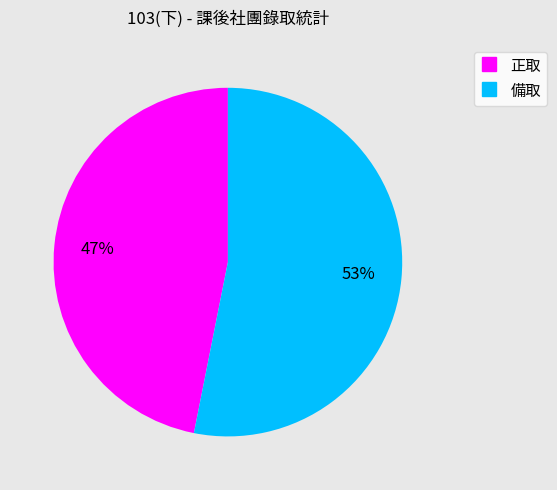

Is the sum of 正取 and 備取 greater than half?

Yes